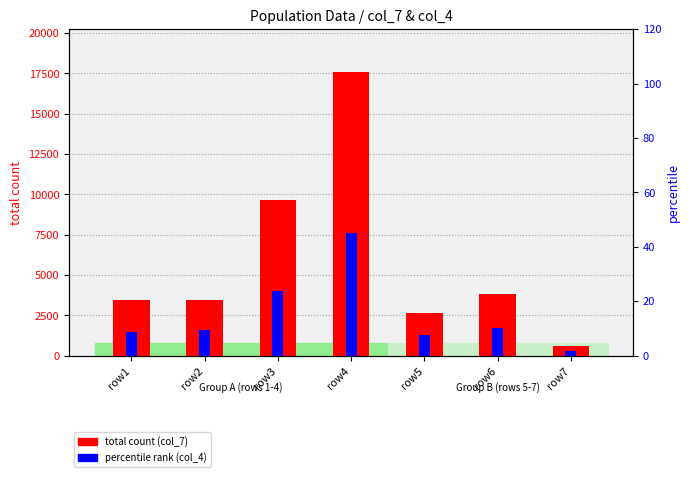

Count the number of categories in the chart.

7